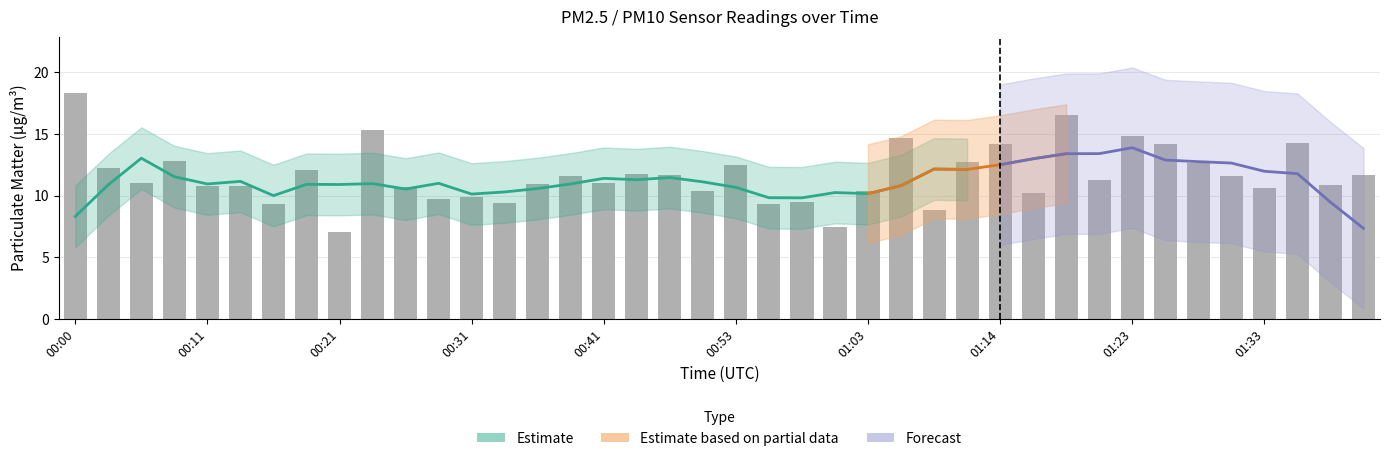

The chart shows a value of 7.9 at 18. True or false?

False